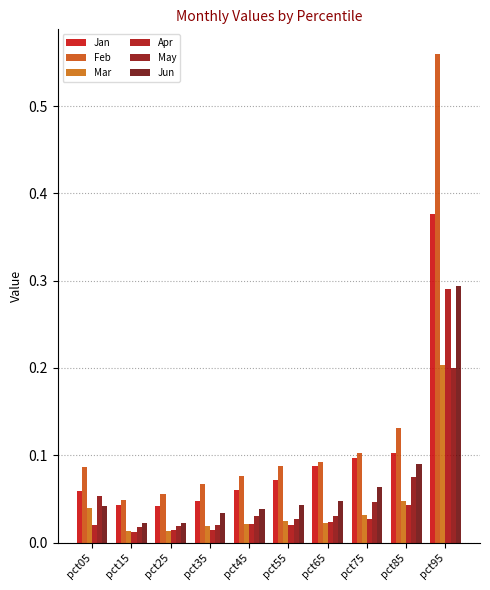

Rank the categories by May value from highest to lowest.

pct95, pct85, pct05, pct75, pct65, pct45, pct55, pct35, pct25, pct15